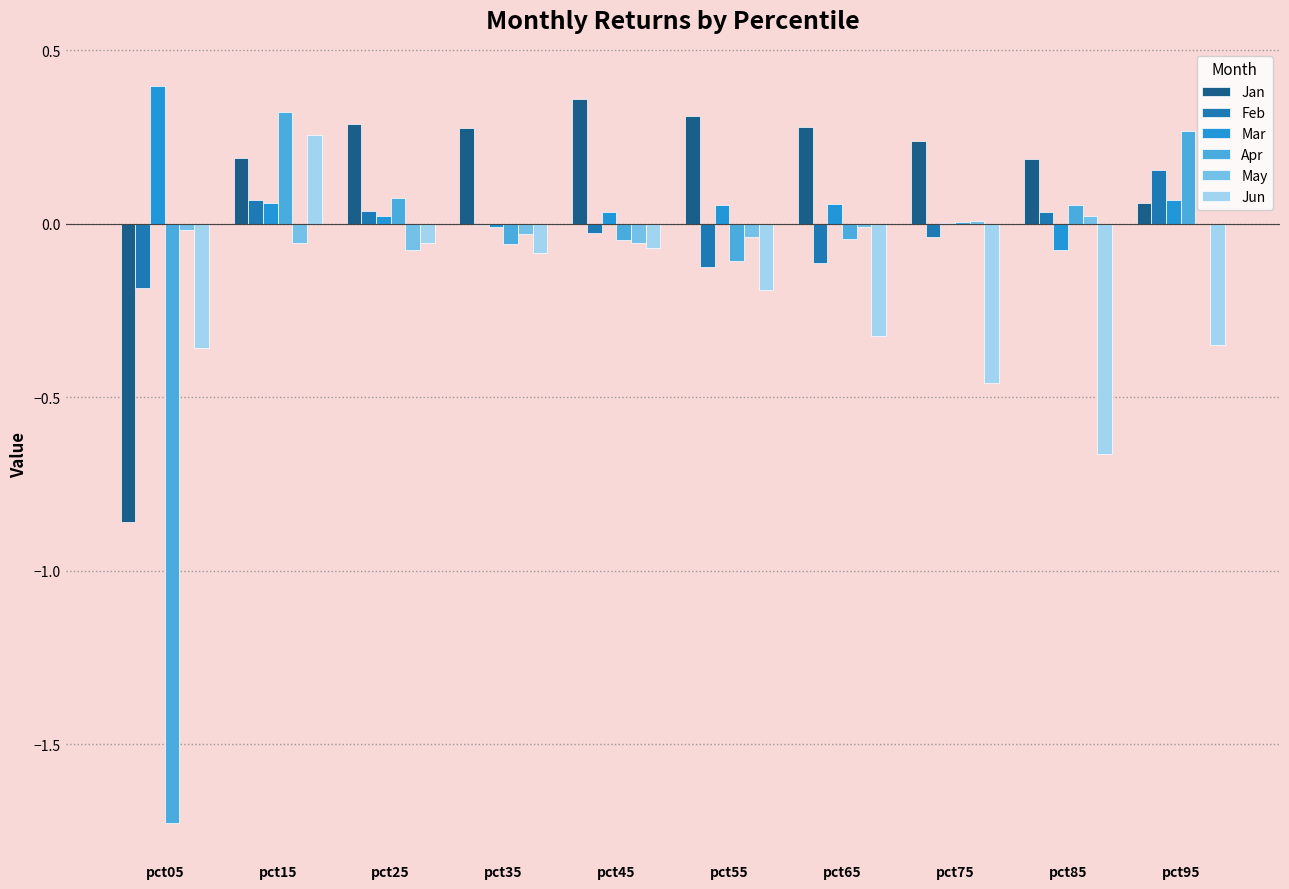

The May series shows -0.1 at pct25. True or false?

True